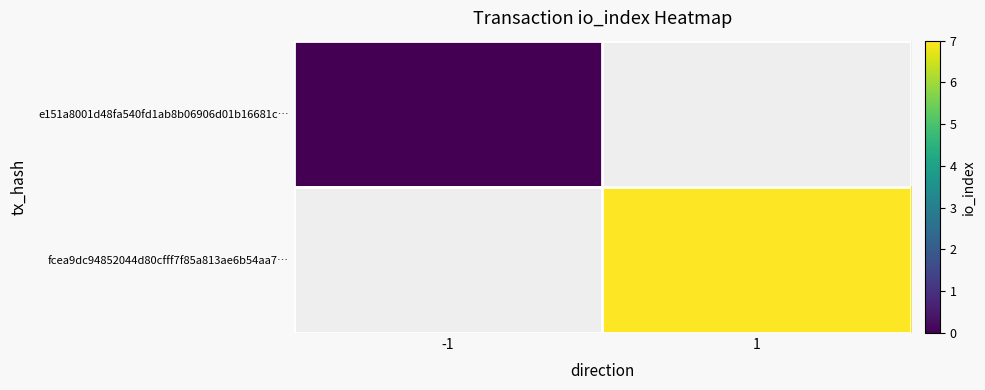

What is the maximum value shown in the chart?

7.0